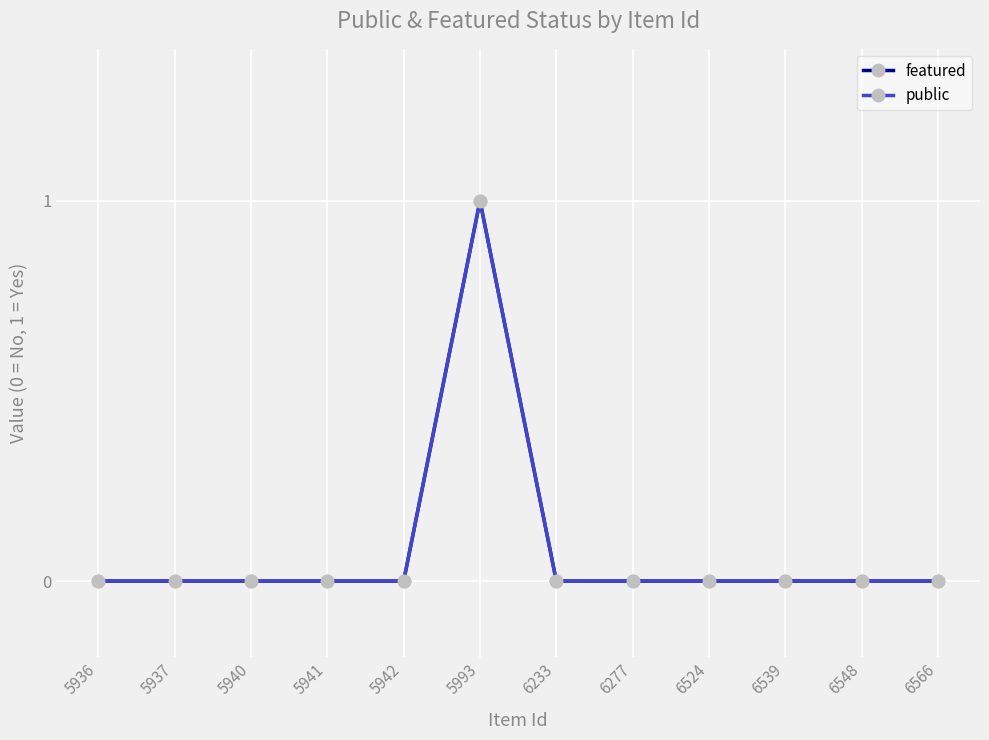

Does the chart have visible grid lines?

Yes